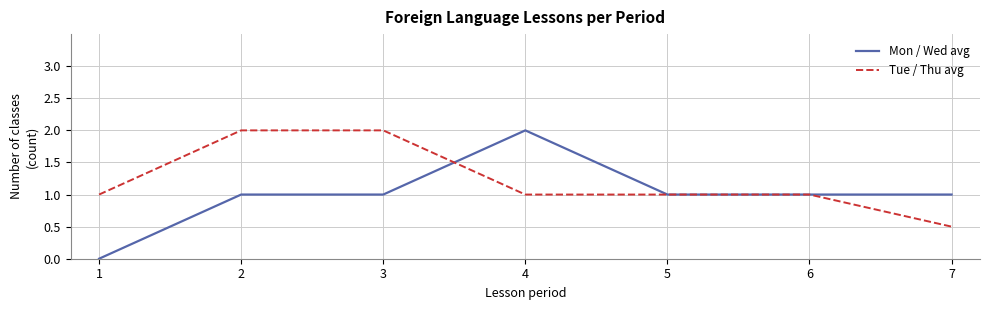

Reading left to right, transcribe all the data shown in this chart.

Mon / Wed avg: 1=0.0	2=1.0	3=1.0	4=2.0	5=1.0	6=1.0	7=1.0
Tue / Thu avg: 1=1.0	2=2.0	3=2.0	4=1.0	5=1.0	6=1.0	7=0.5